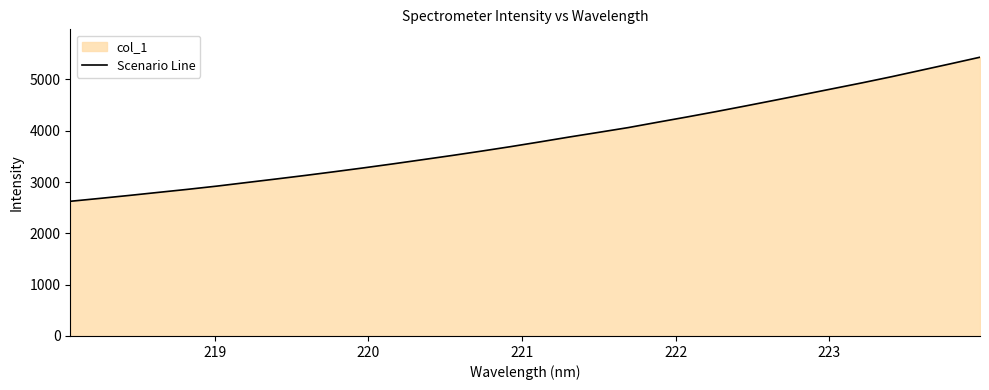

What is the smallest value displayed?

2624.7